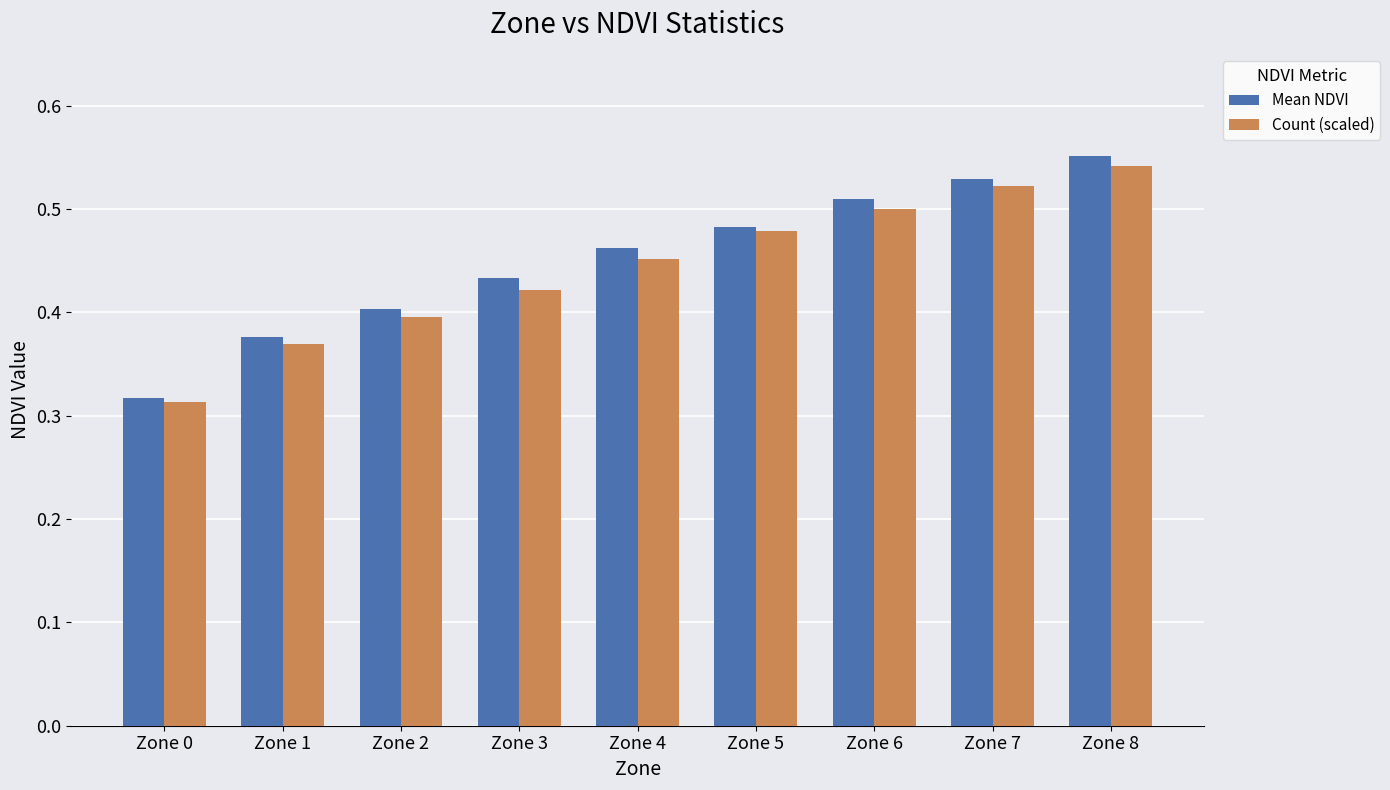

What is the total value across all series at Zone 2?

0.8